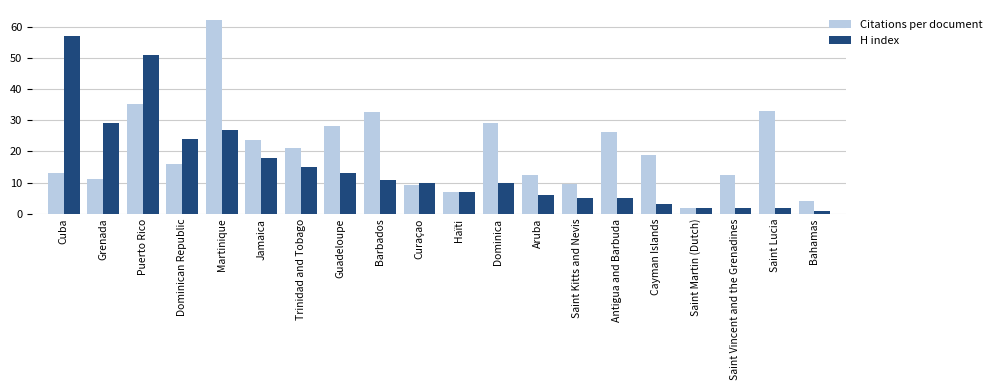

Which label corresponds to the largest value in the chart?

Martinique